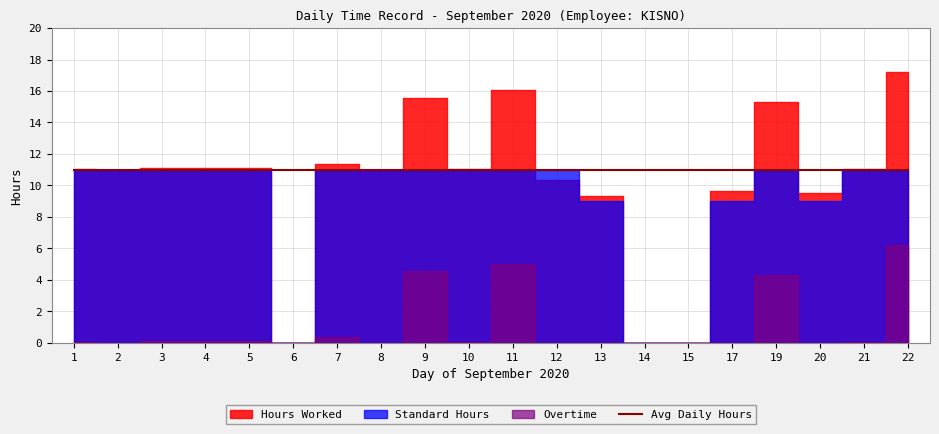

What is the spread (max minus min) of values at 5?

11.0